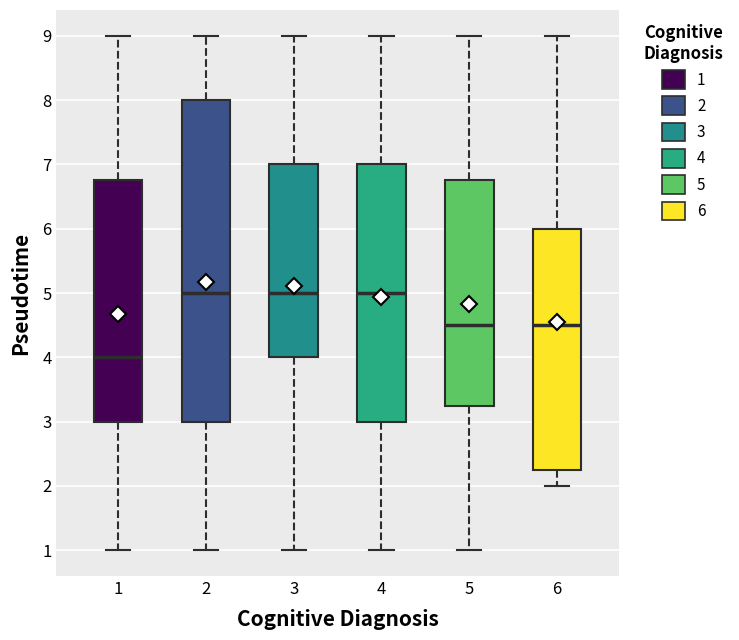

Reading left to right, transcribe this box plot: for each box, give where its median line is, the range the box spans, and where its two whiskers end, as read against the y-axis. The values are not printed on the chart, so give them approximately, as read against the axis.

1: median 4.0, box 3.0 to 6.8, whiskers 1.0 to 9.0
2: median 5.0, box 3.0 to 8.0, whiskers 1.0 to 9.0
3: median 5.0, box 4.0 to 7.0, whiskers 1.0 to 9.0
4: median 5.0, box 3.0 to 7.0, whiskers 1.0 to 9.0
5: median 4.5, box 3.3 to 6.8, whiskers 1.0 to 9.0
6: median 4.5, box 2.3 to 6.0, whiskers 2.0 to 9.0